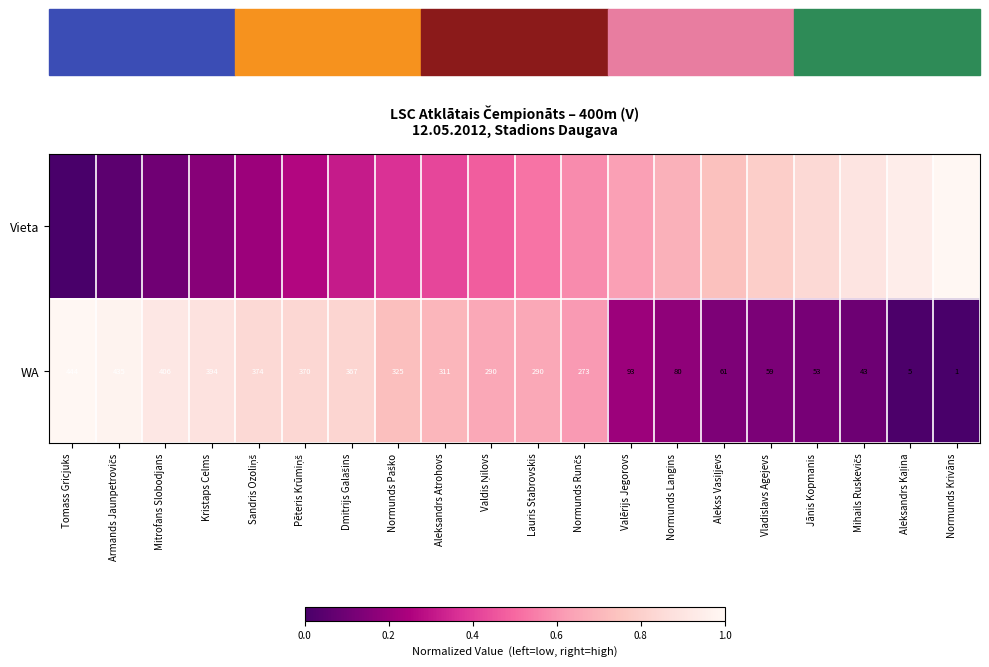

At which label does WA first exceed 290?

Tomass Gricjuks